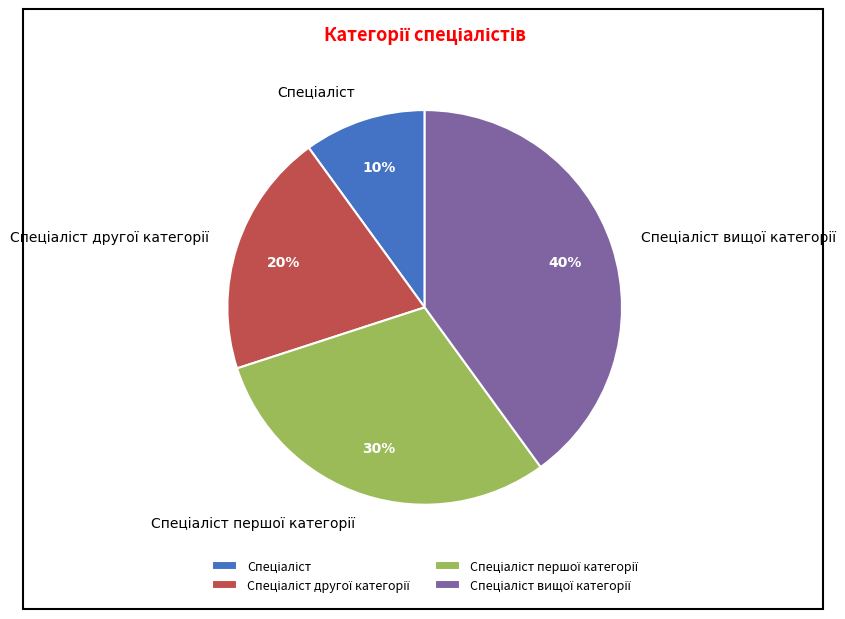

To the nearest percent, what is the difference between the largest and smallest slice percentages?

30%